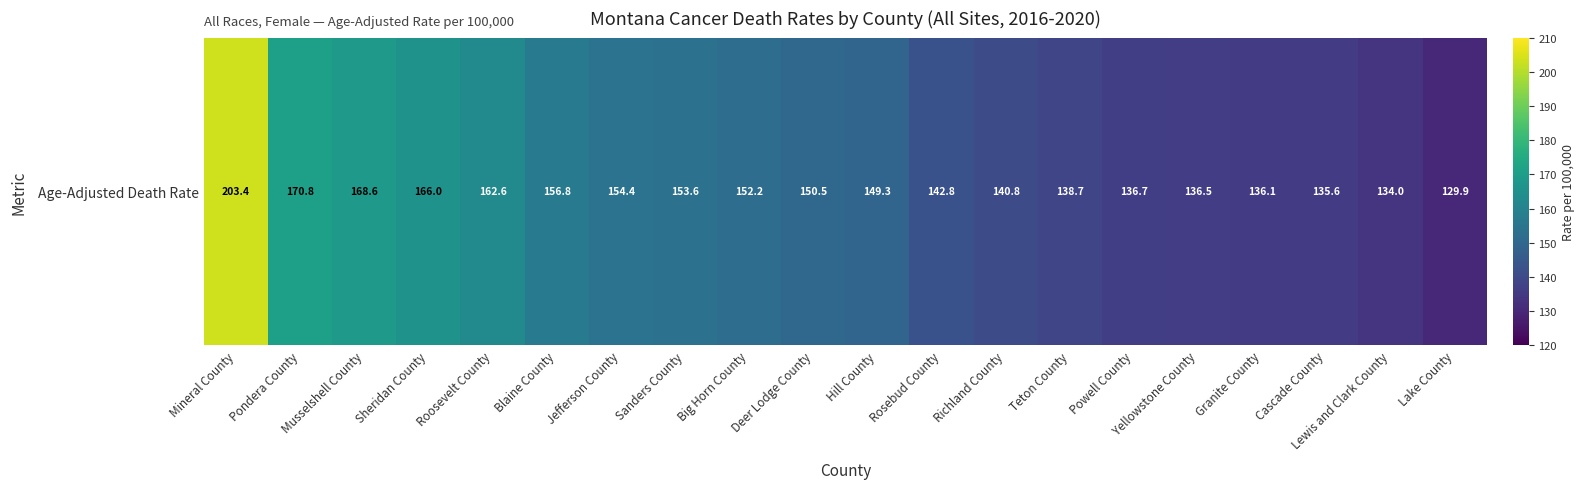

Rank the categories by value from lowest to highest.

Lake County, Lewis and Clark County, Cascade County, Granite County, Yellowstone County, Powell County, Teton County, Richland County, Rosebud County, Hill County, Deer Lodge County, Big Horn County, Sanders County, Jefferson County, Blaine County, Roosevelt County, Sheridan County, Musselshell County, Pondera County, Mineral County